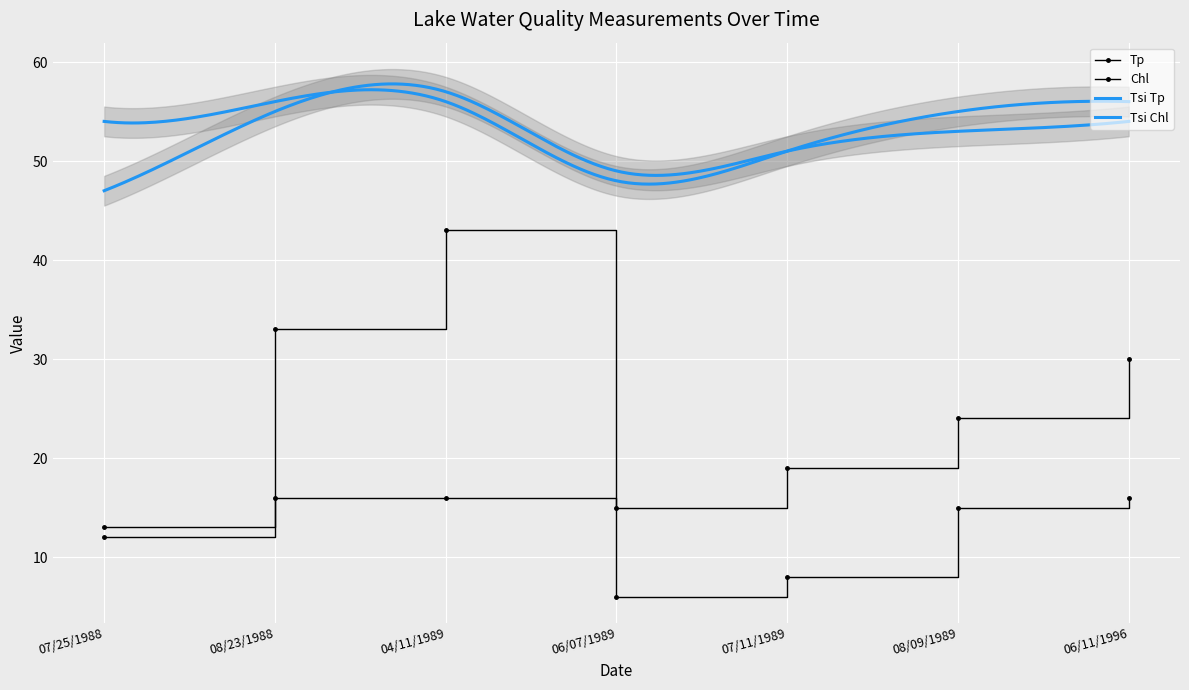

Read the Tp value at 07/25/1988.

12